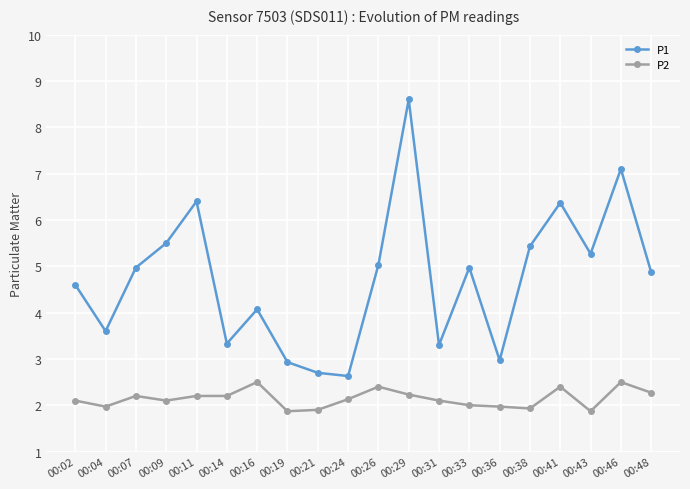

List the series in order of their peak value, lowest first.

P2, P1